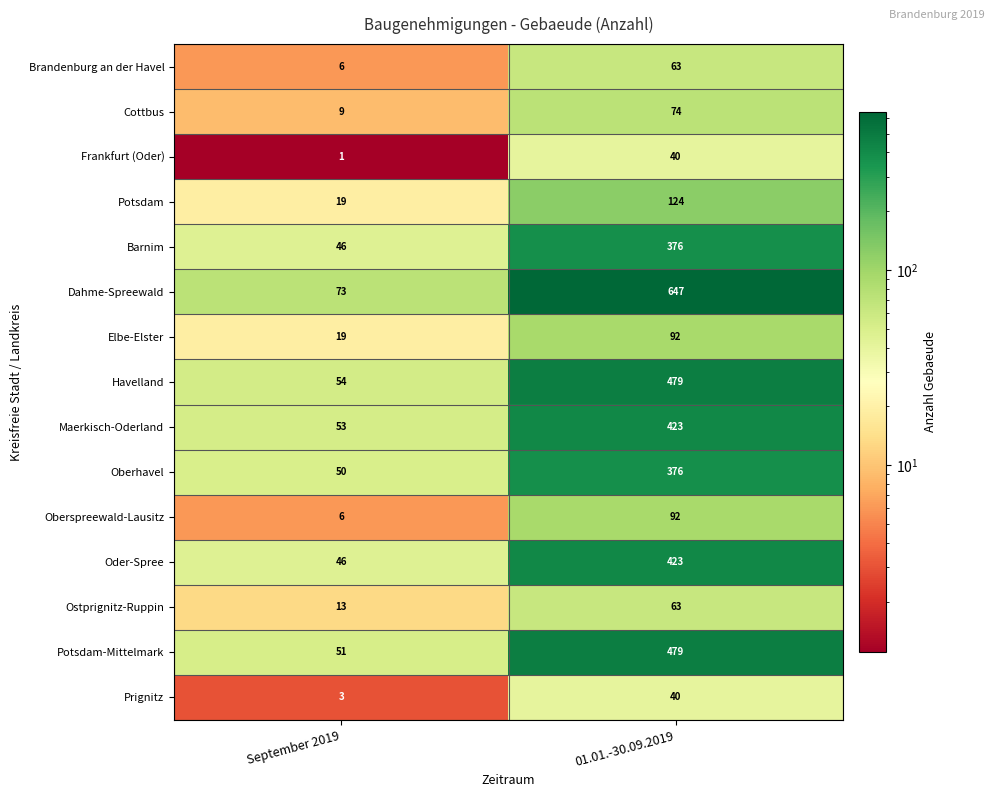

Between September 2019 and 01.01.-30.09.2019, which series saw the biggest shift?

Dahme-Spreewald